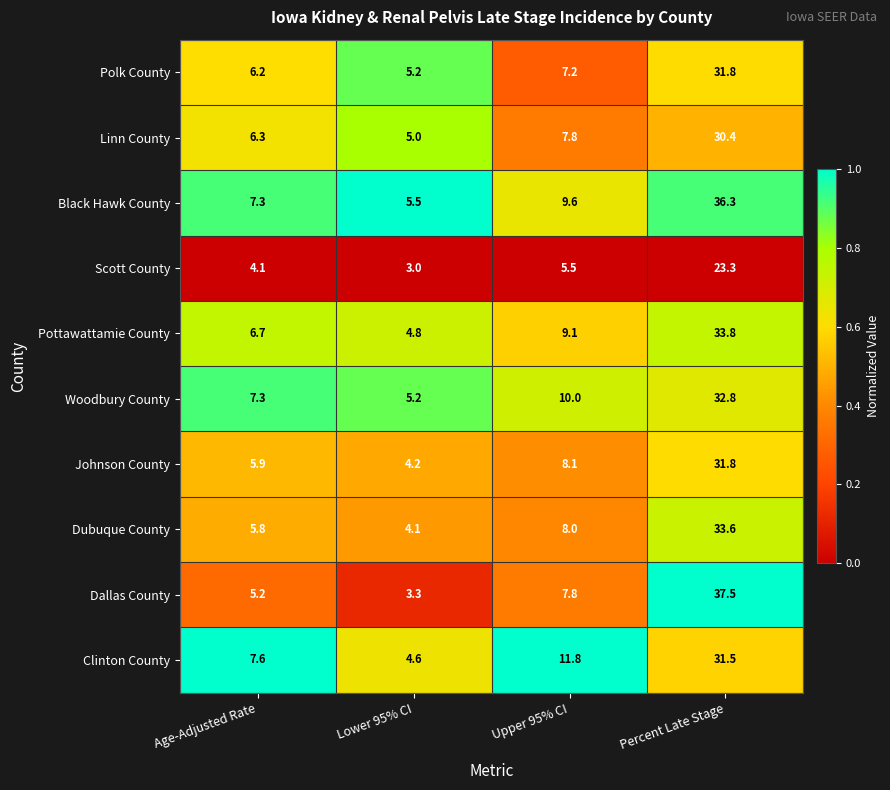

At which label does Dallas County first exceed 7?

Upper 95% CI